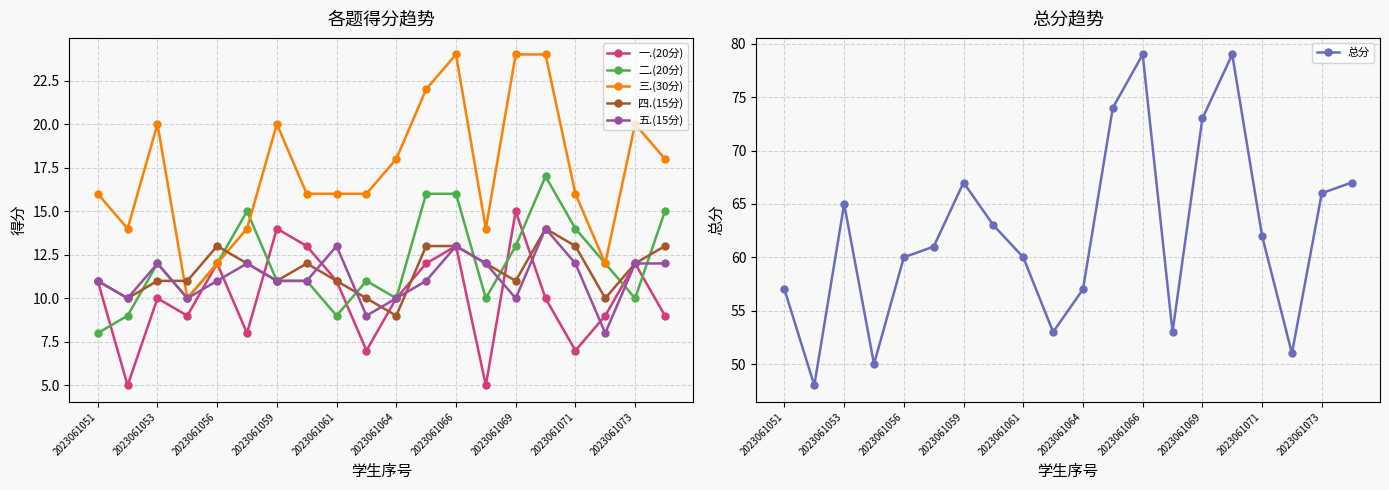

The 三.(30分) series shows 21 at 2023061056. True or false?

False